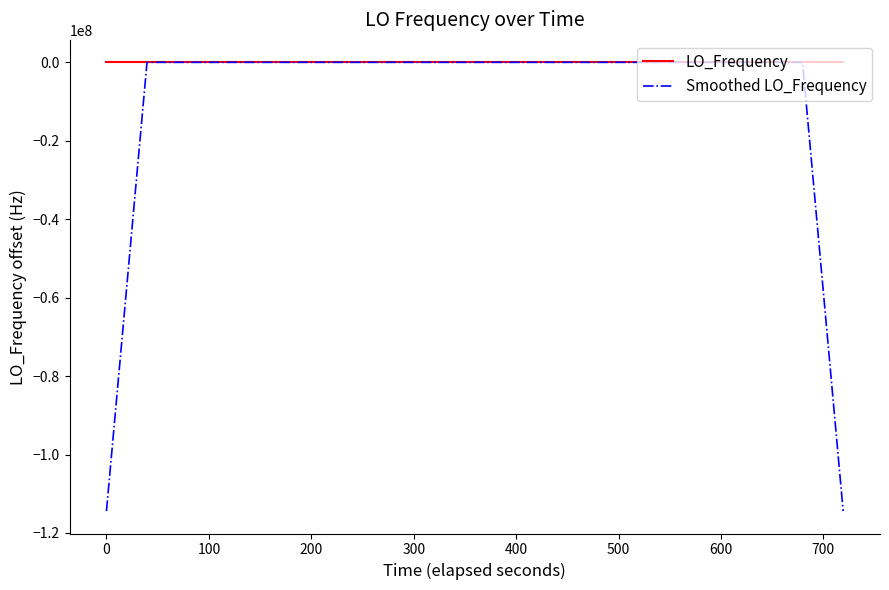

What is the highest value of the Smoothed LO_Frequency series?

10.0